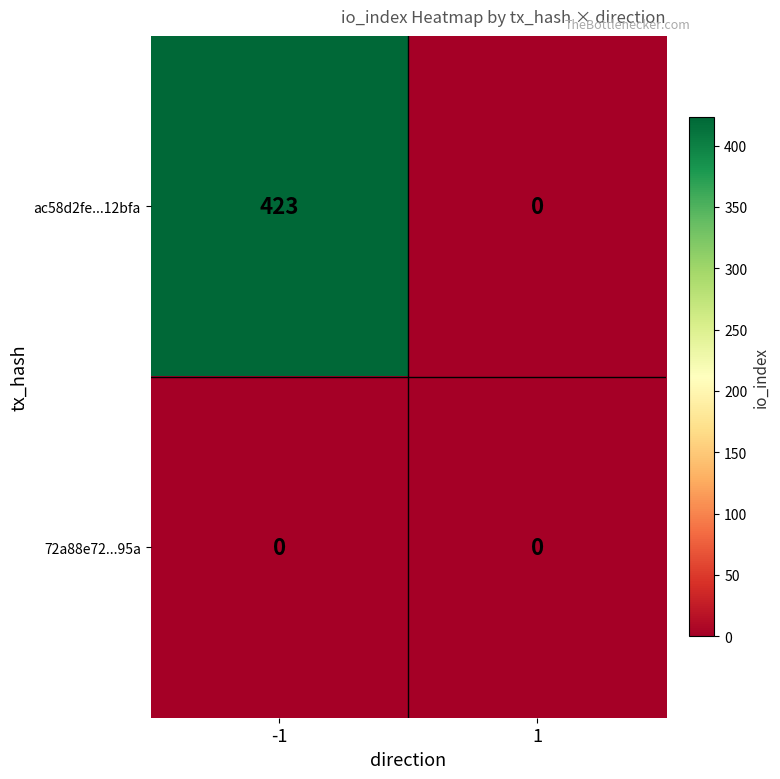

What is the greatest value displayed?

423